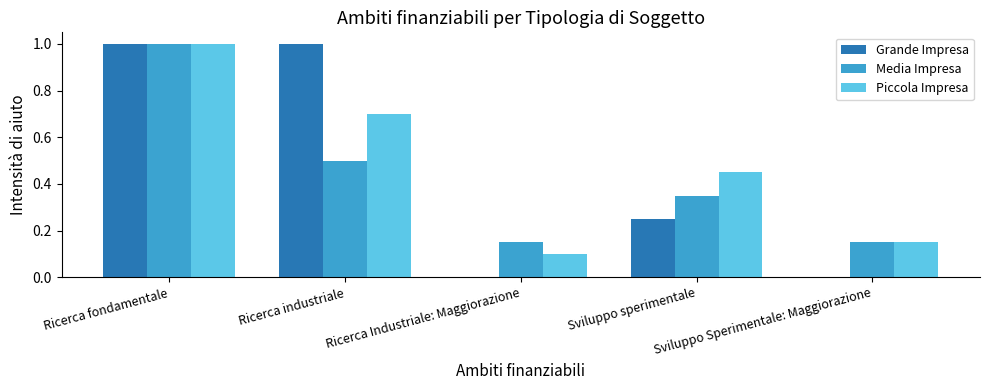

Count the number of data series in this chart.

3